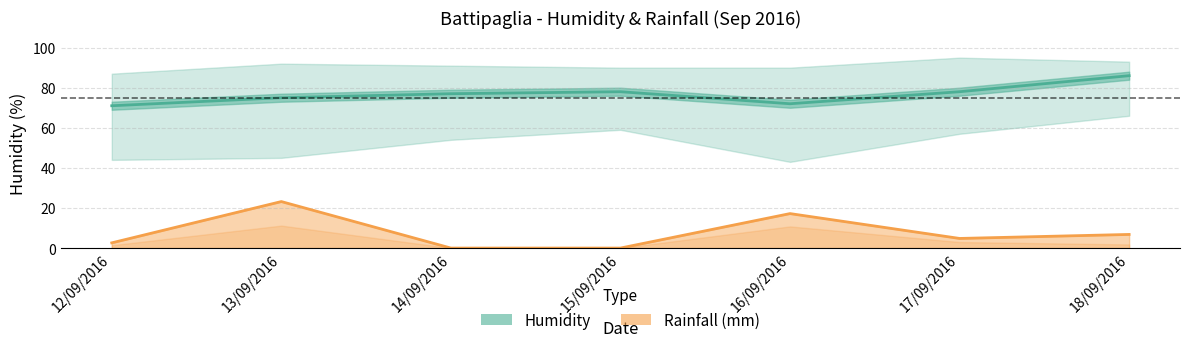

Rank the series by their maximum value, from highest to lowest.

Humidity MED, Rainfall MED line